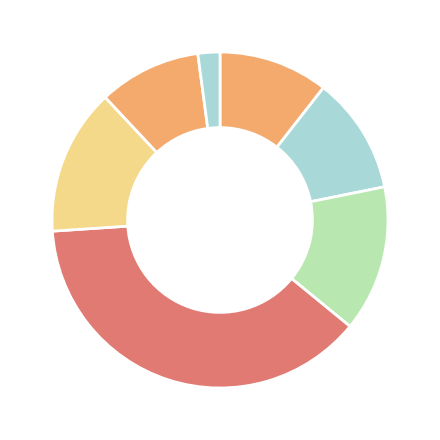

Count the number of slices in the pie.

7